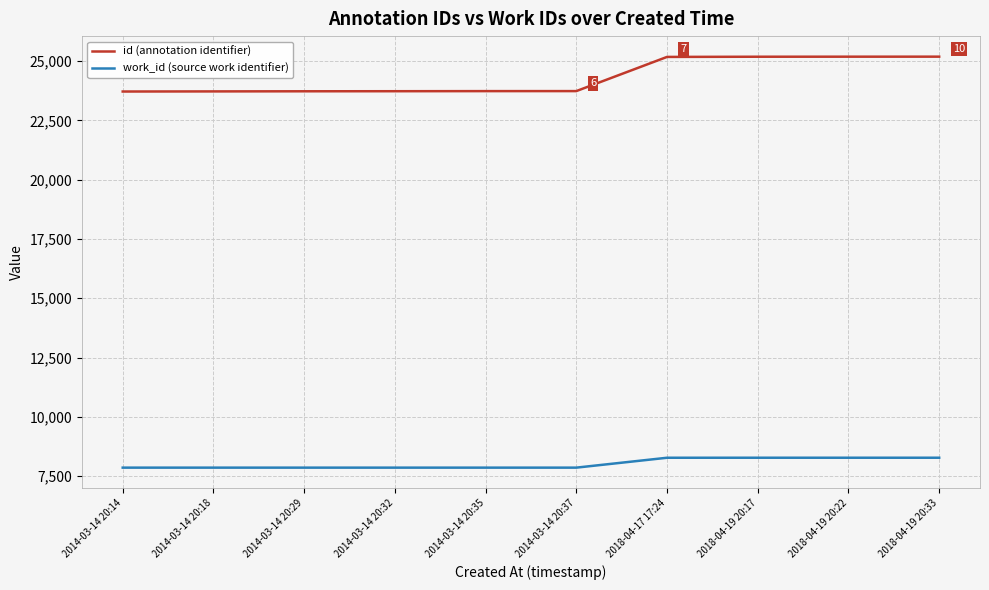

True or false: id (annotation identifier) and work_id (source work identifier) intersect in this chart.

False